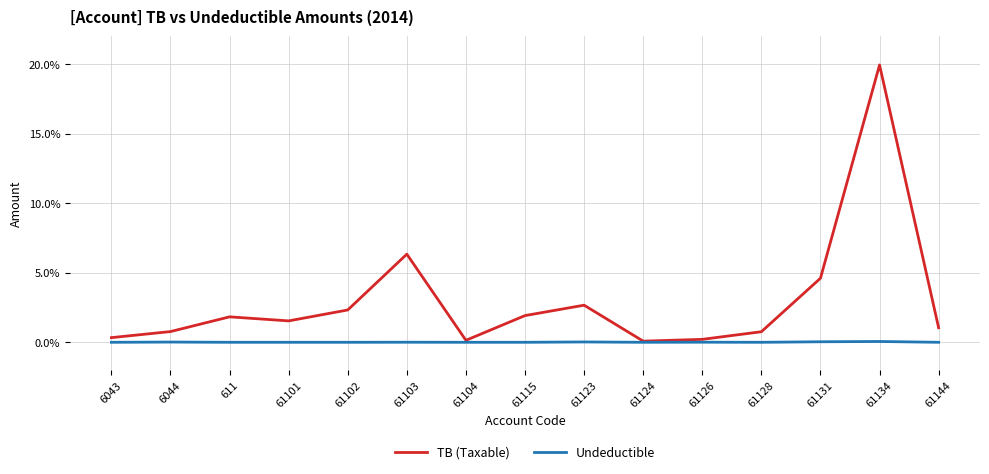

What are all the series names shown in the legend?

TB (Taxable), Undeductible